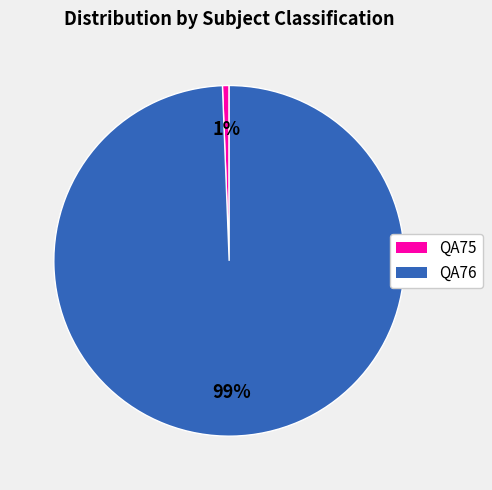

Between QA75 and QA76, which is larger?

QA76